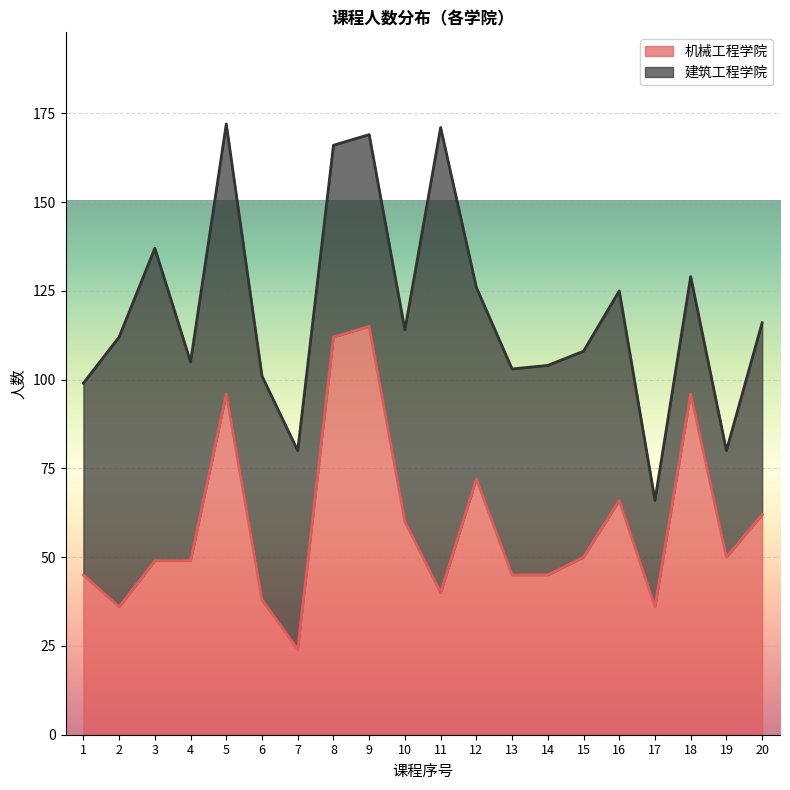

What is the difference between the maximum and minimum values?

91